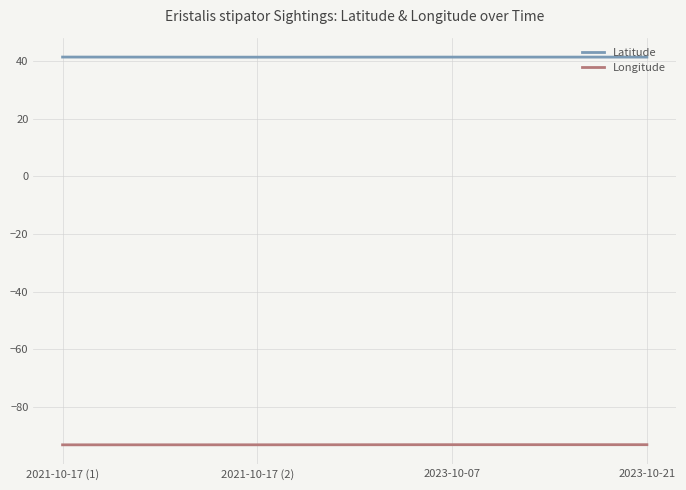

True or false: Longitude and Latitude cross at least once.

False